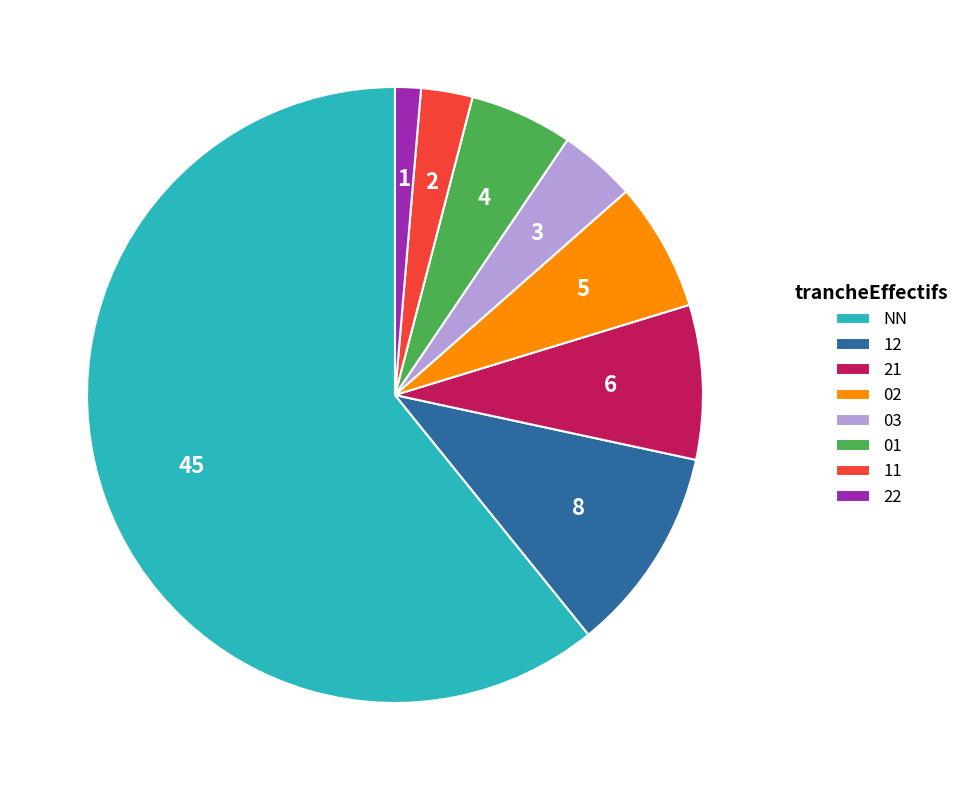

Rank the categories by value from lowest to highest.

22, 11, 03, 01, 02, 21, 12, NN